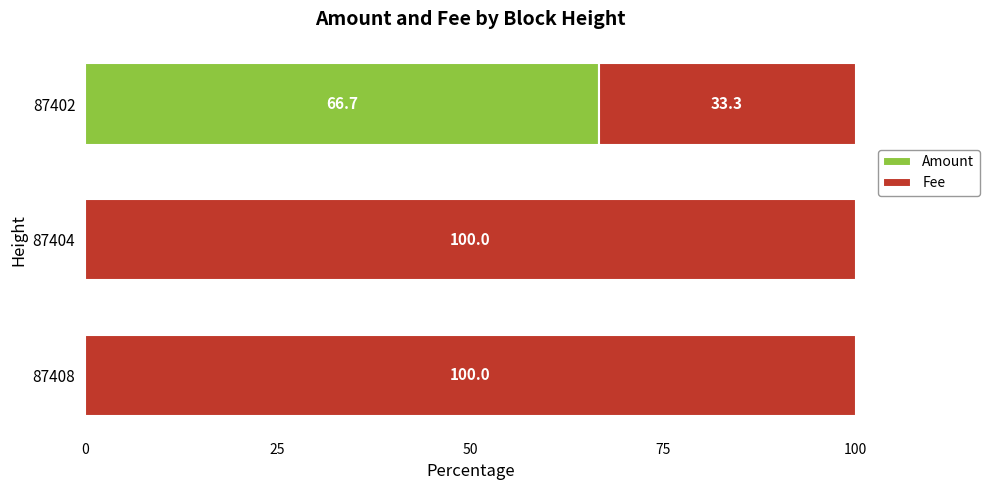

What is the average value of the Amount series?

22.2